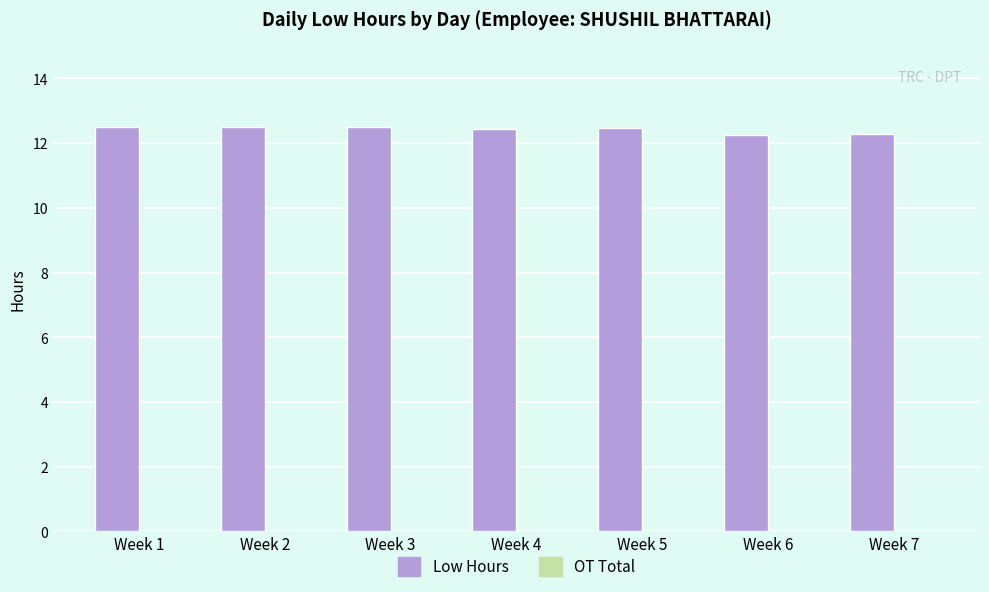

What is the minimum value shown in the chart?

12.2